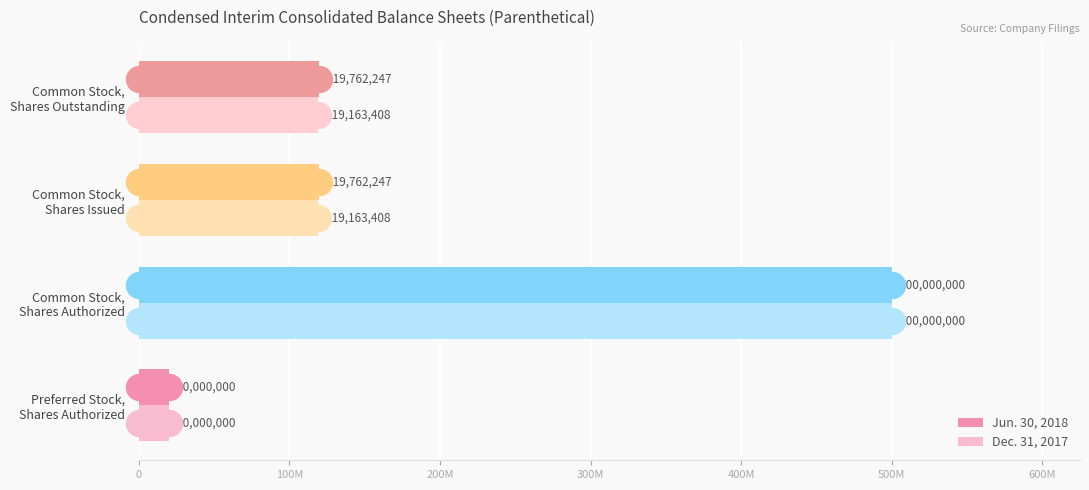

Which series has the widest spread of Y values?

Jun. 30, 2018